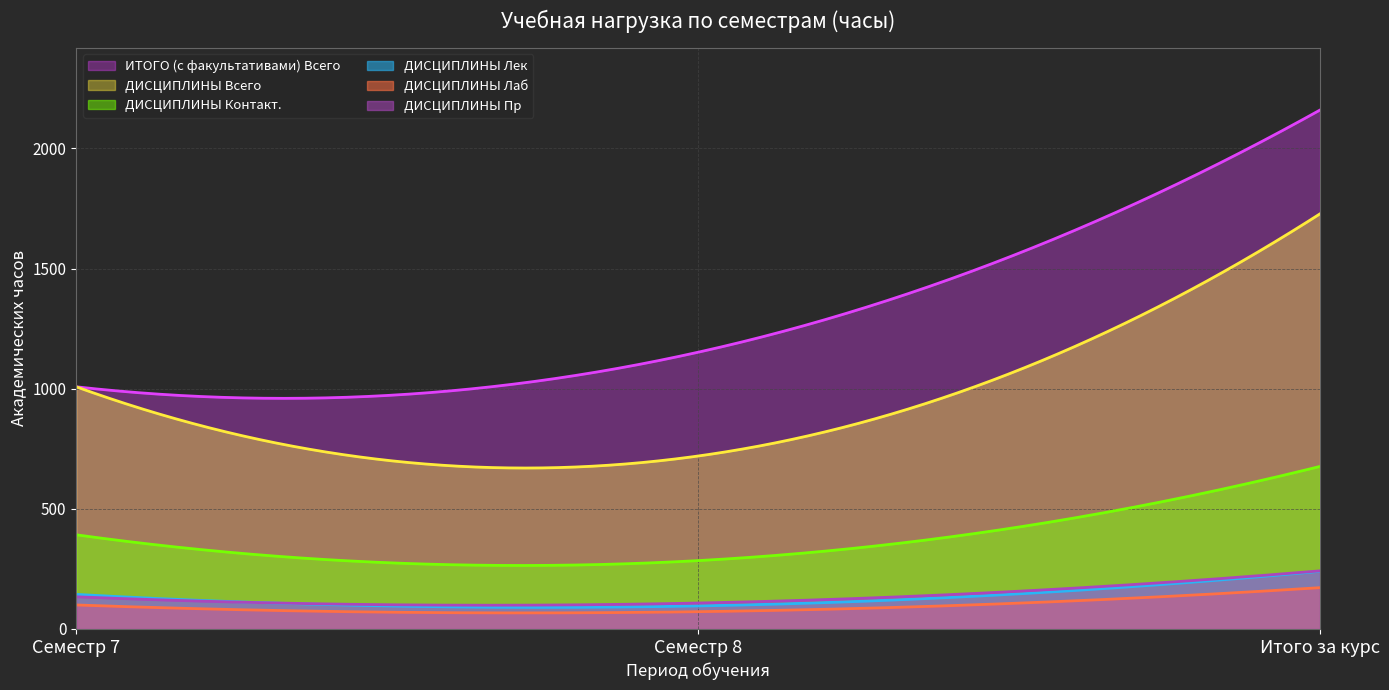

Between Семестр 7 and Семестр 8, which is larger?

Семестр 8